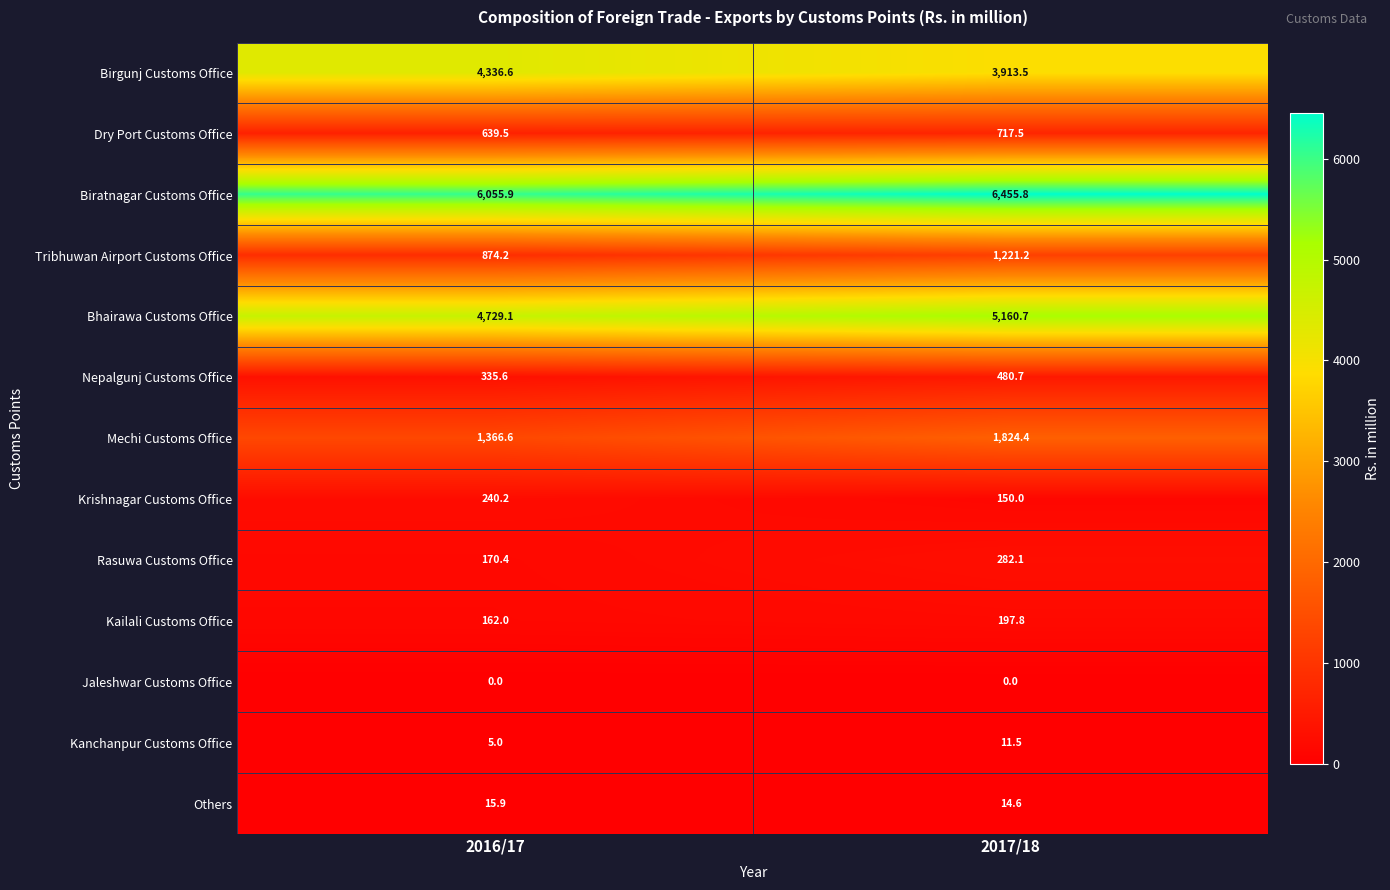

At which category is the sum across all series the highest?

2017/18